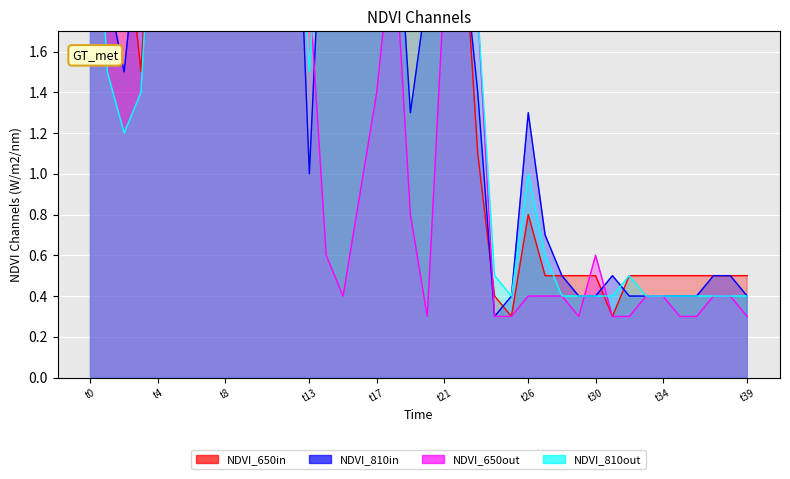

What position from the left is 25?

26